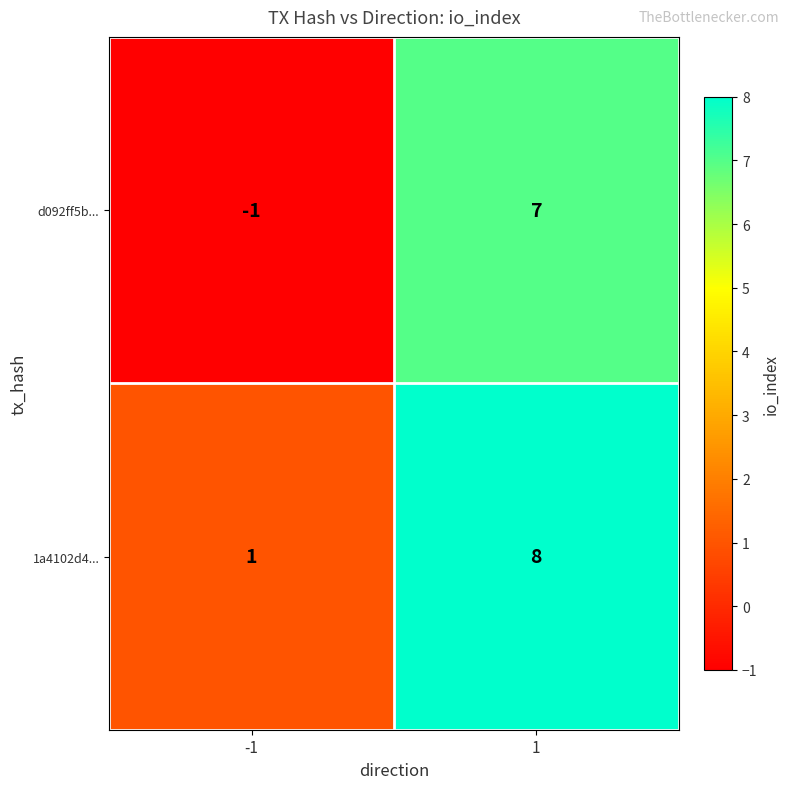

Which series has the widest spread of values?

d092ff5b...